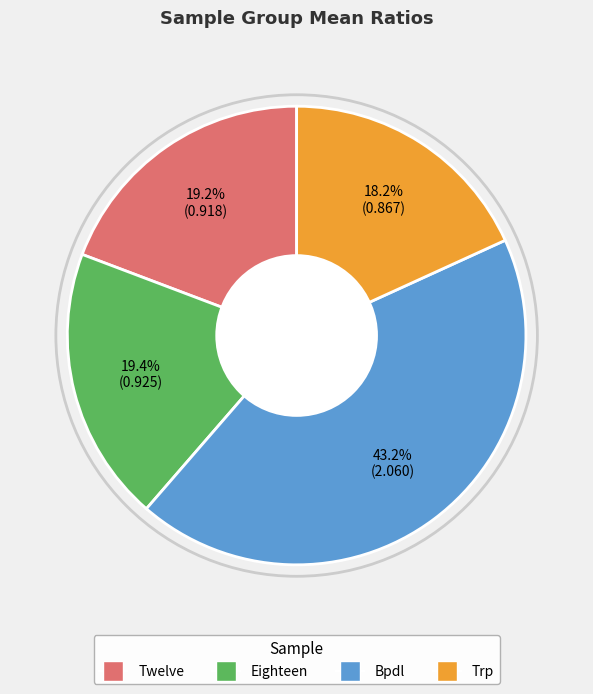

True or false: Twelve accounts for 41% of the total.

False